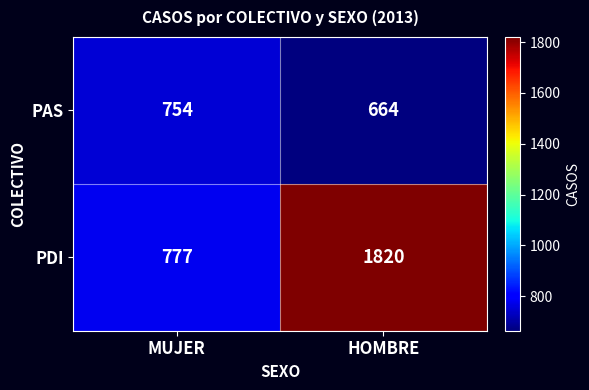

Where is PDI nearest to the value 1298?

MUJER